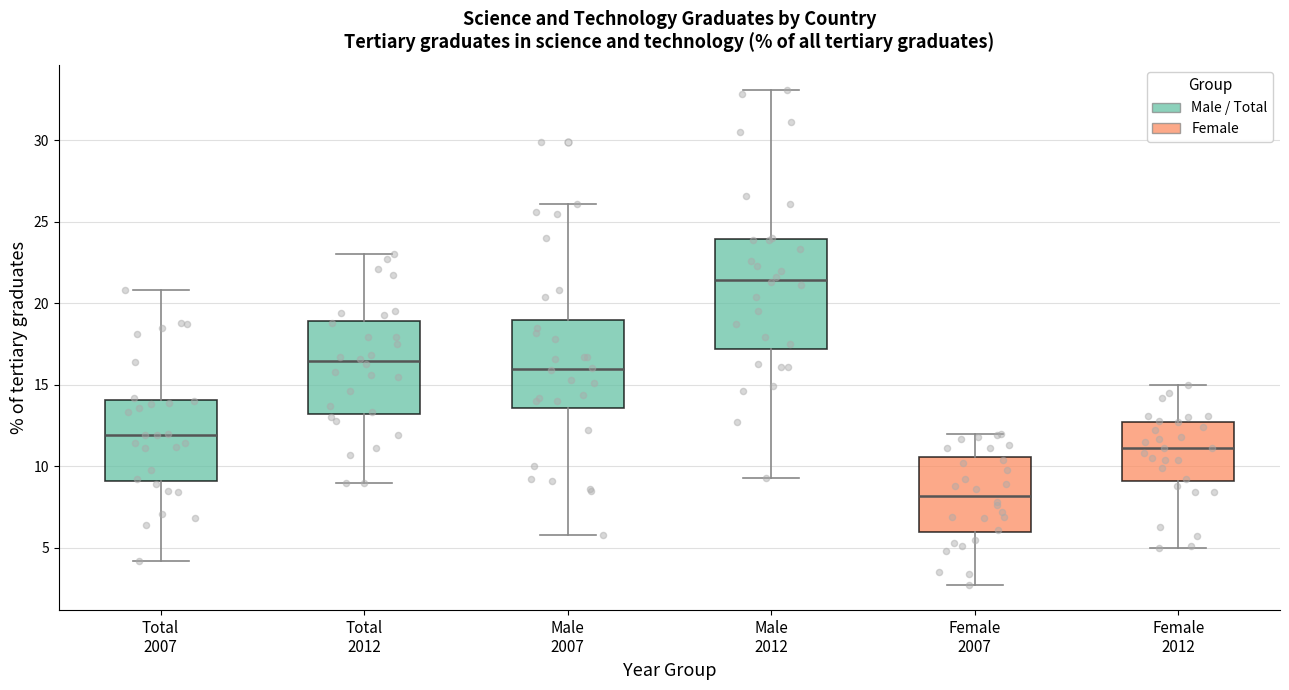

Reading left to right, transcribe this box plot: for each box, give where its median line is, the range the box spans, and where its two whiskers end, as read against the y-axis. The values are not printed on the chart, so give them approximately, as read against the axis.

Total 2007: median 12.0, box 9.0 to 14.0, whiskers 4.0 to 21.0
Total 2012: median 16.5, box 13.0 to 19.0, whiskers 9.0 to 23.0
Male 2007: median 16.0, box 13.5 to 19.0, whiskers 6.0 to 26.0
Male 2012: median 21.5, box 17.0 to 24.0, whiskers 9.5 to 33.0
Female 2007: median 8.0, box 6.0 to 10.5, whiskers 2.5 to 12.0
Female 2012: median 11.0, box 9.0 to 12.5, whiskers 5.0 to 15.0